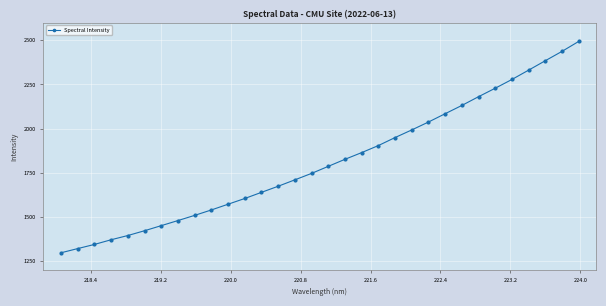

What is the greatest value displayed?

2493.6